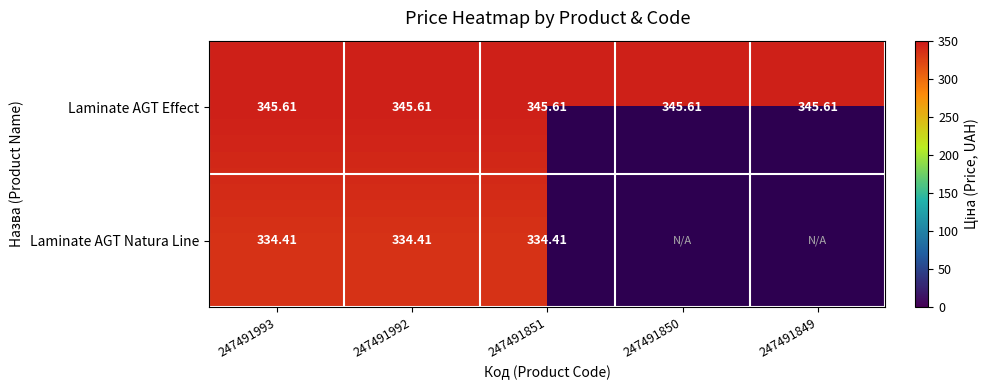

Is the value of Laminate AGT Effect at 247491993 greater than the value of Laminate AGT Natura Line at 247491992?

Yes